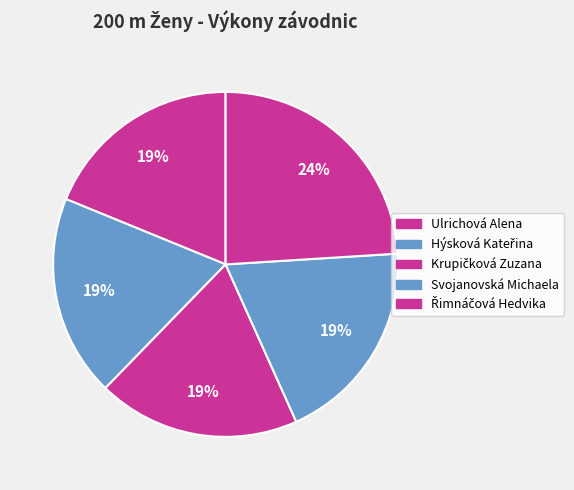

Count the number of slices in the pie.

5